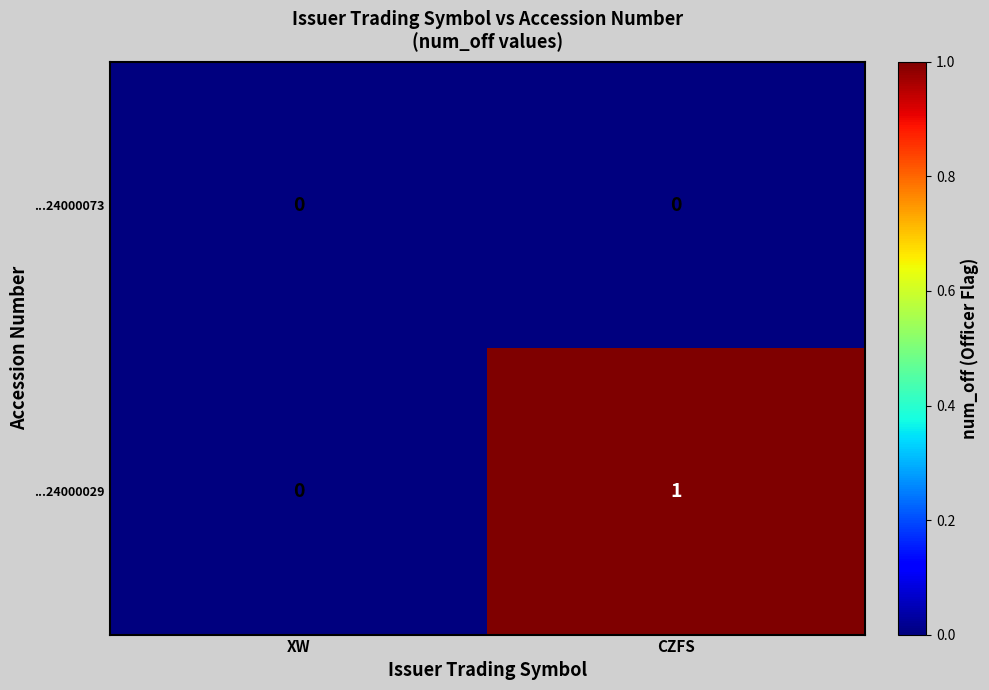

What is the total value across all series at CZFS?

1